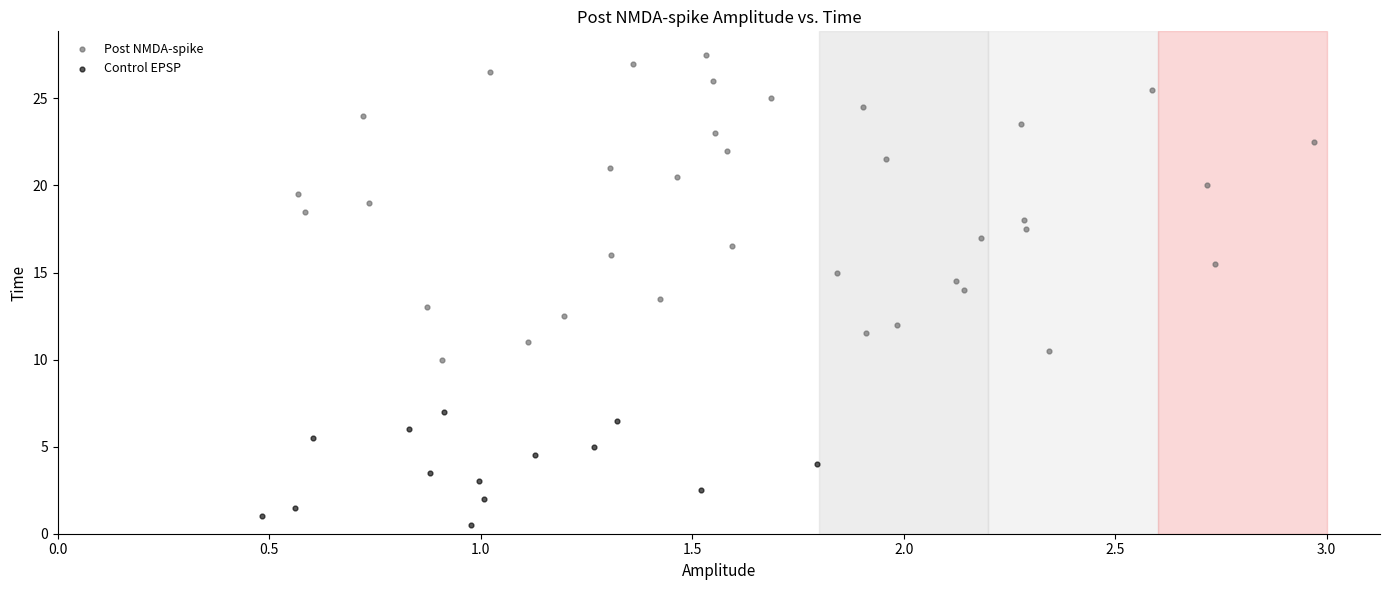

Which series contains the lowest Y value?

Control EPSP